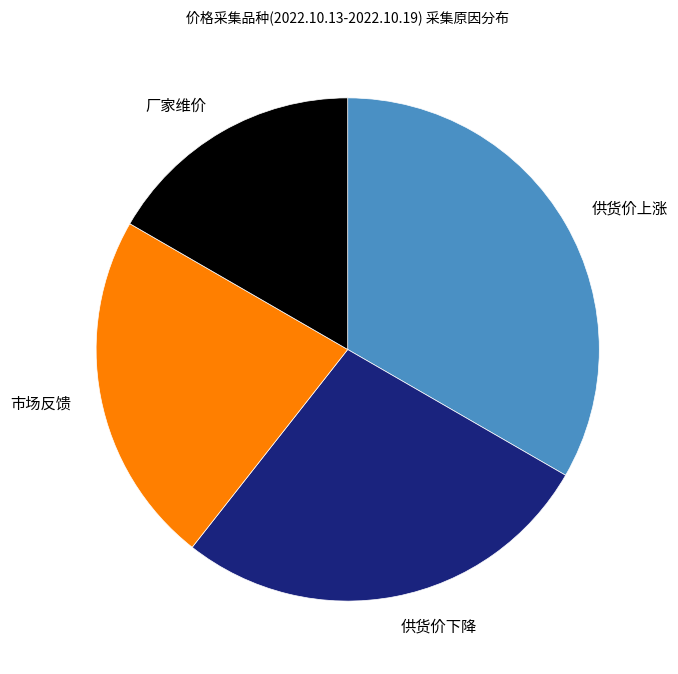

Rank the categories by value from highest to lowest.

供货价上涨, 供货价下降, 市场反馈, 厂家维价